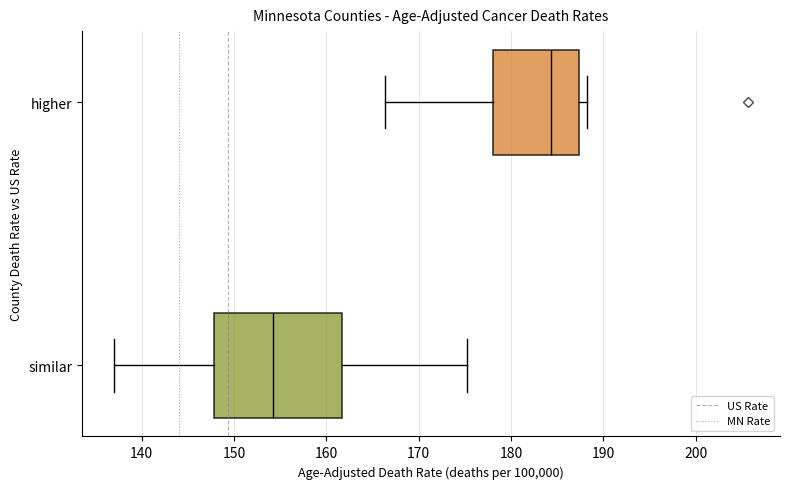

Which box has the furthest to the left median line?

similar